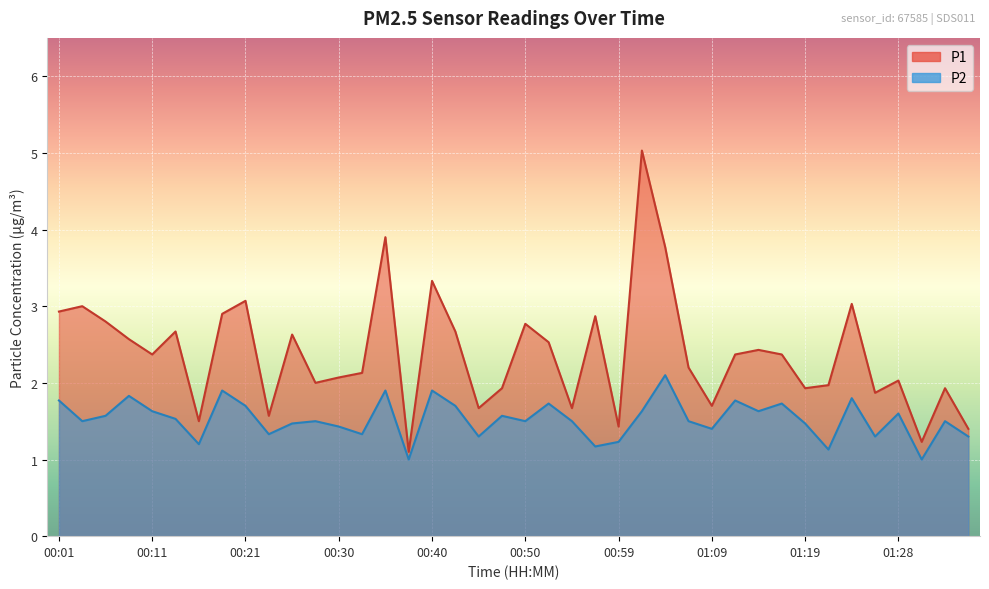

At which label is P1 closest to 3?

00:04